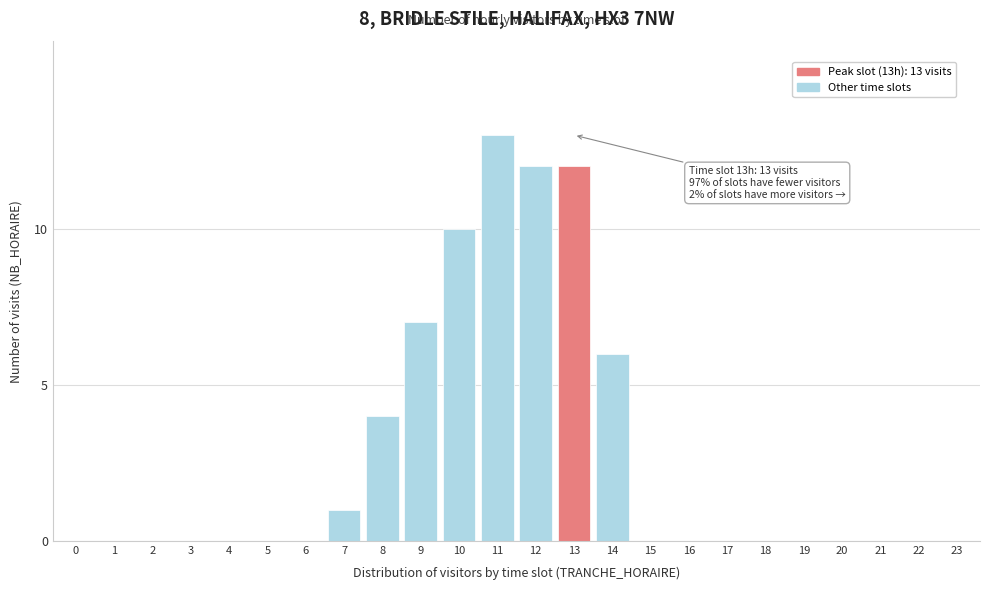

Reading left to right, list all the values displayed in this chart.

0=0	1=0	2=0	3=0	4=0	5=0	6=0	7=1	8=4	9=7	10=10	11=13	12=12	13=12	14=6	15=0	16=0	17=0	18=0	19=0	20=0	21=0	22=0	23=0